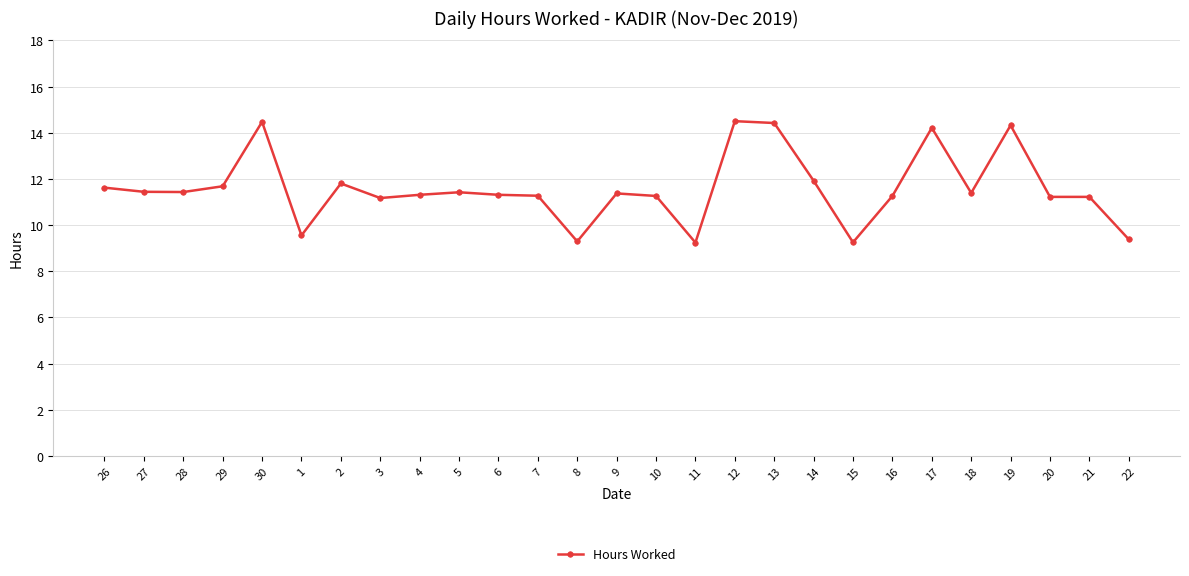

What is the greatest value displayed?

14.5